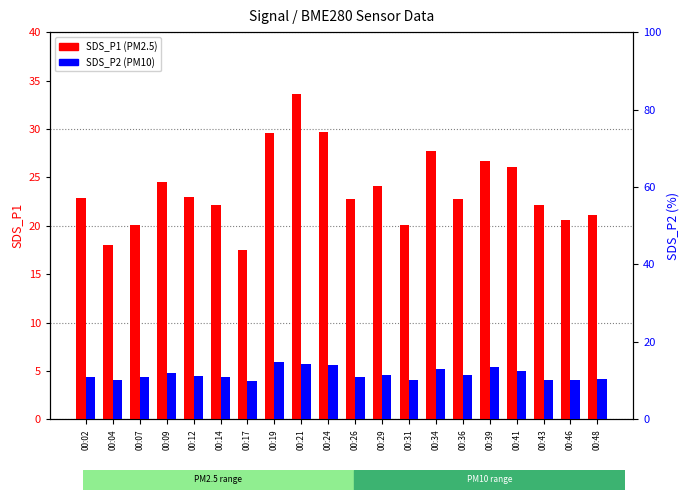

How many bars are there in each group?

2